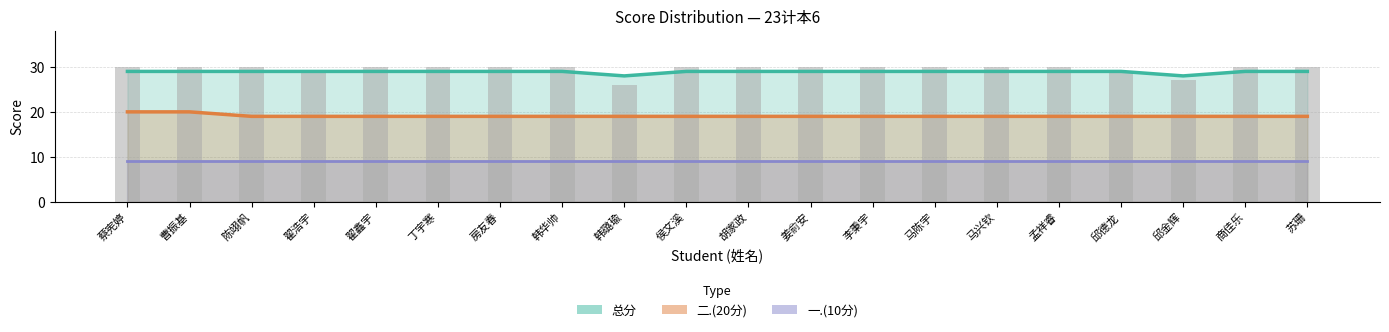

Between 曹振基 and 陈翊帆, which series saw the biggest shift?

二.(20分)